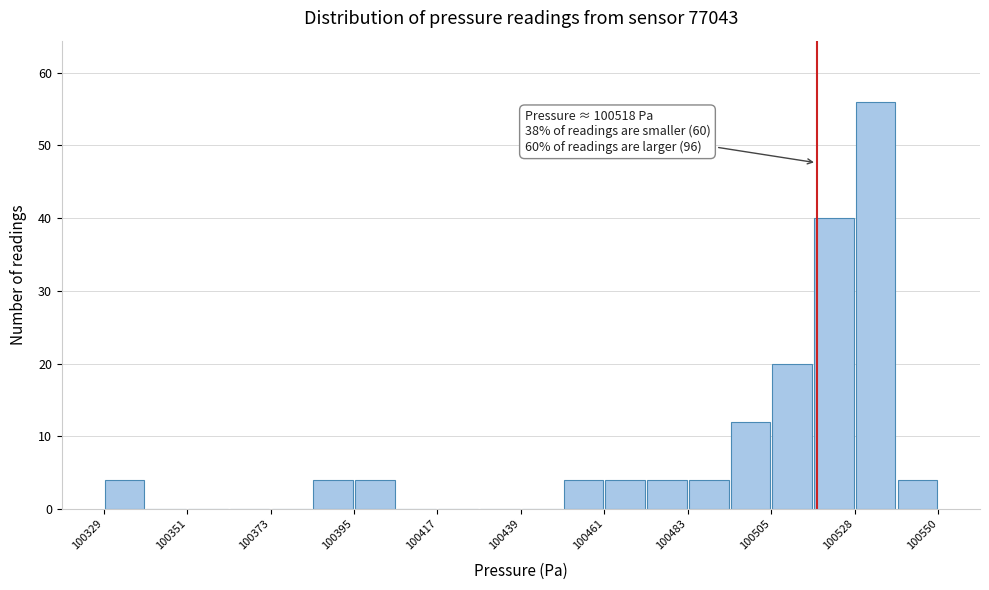

Around what value on the x-axis is the tallest bar? Give the approximate position of its centre, as read against the axis.

100535